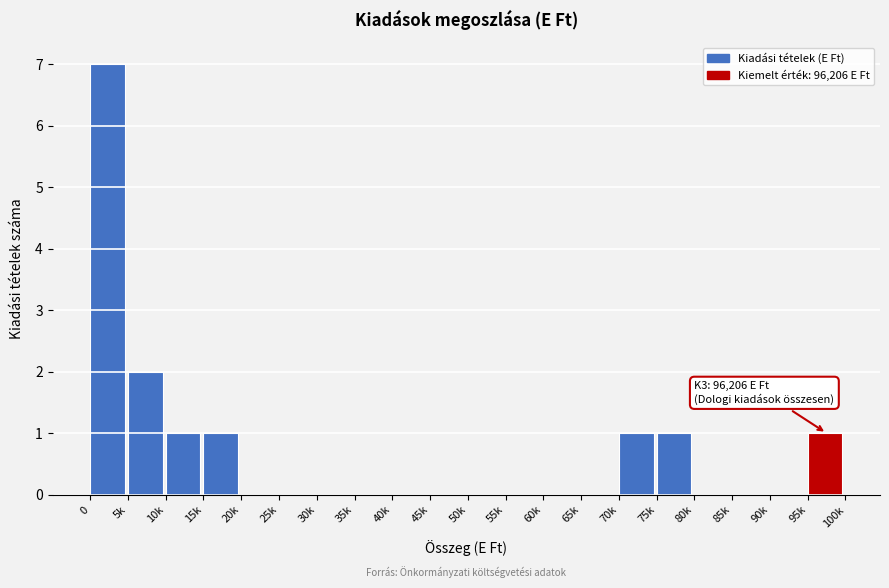

Reading left to right, transcribe all the data shown in this chart.

0=7	5k=2	10k=1	15k=1	20k=0	25k=0	30k=0	35k=0	40k=0	45k=0	50k=0	55k=0	60k=0	65k=0	70k=1	75k=1	80k=0	85k=0	90k=0	95k=1